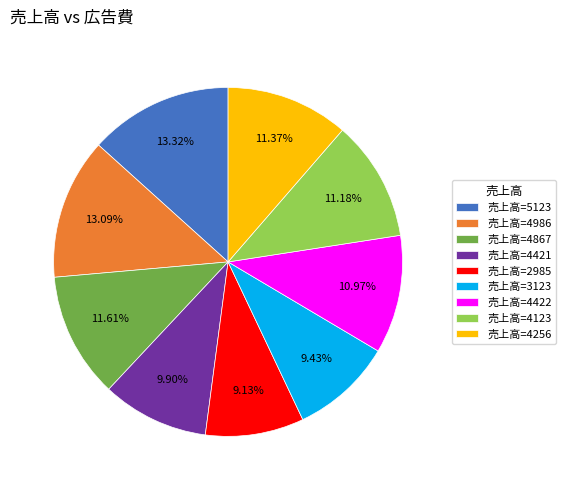

Does 売上高=4123 account for over 50% of the chart?

No